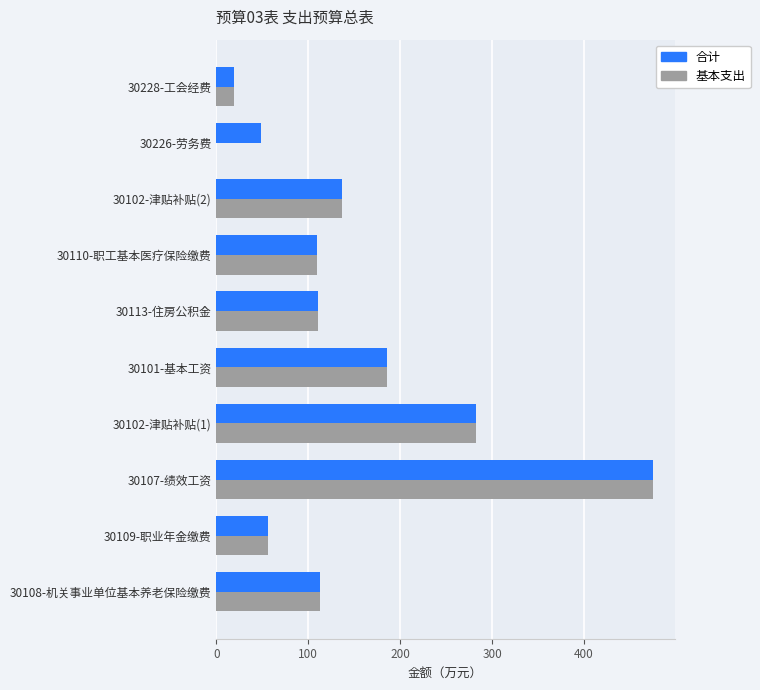

At which category is the sum across all series the highest?

30107-绩效工资